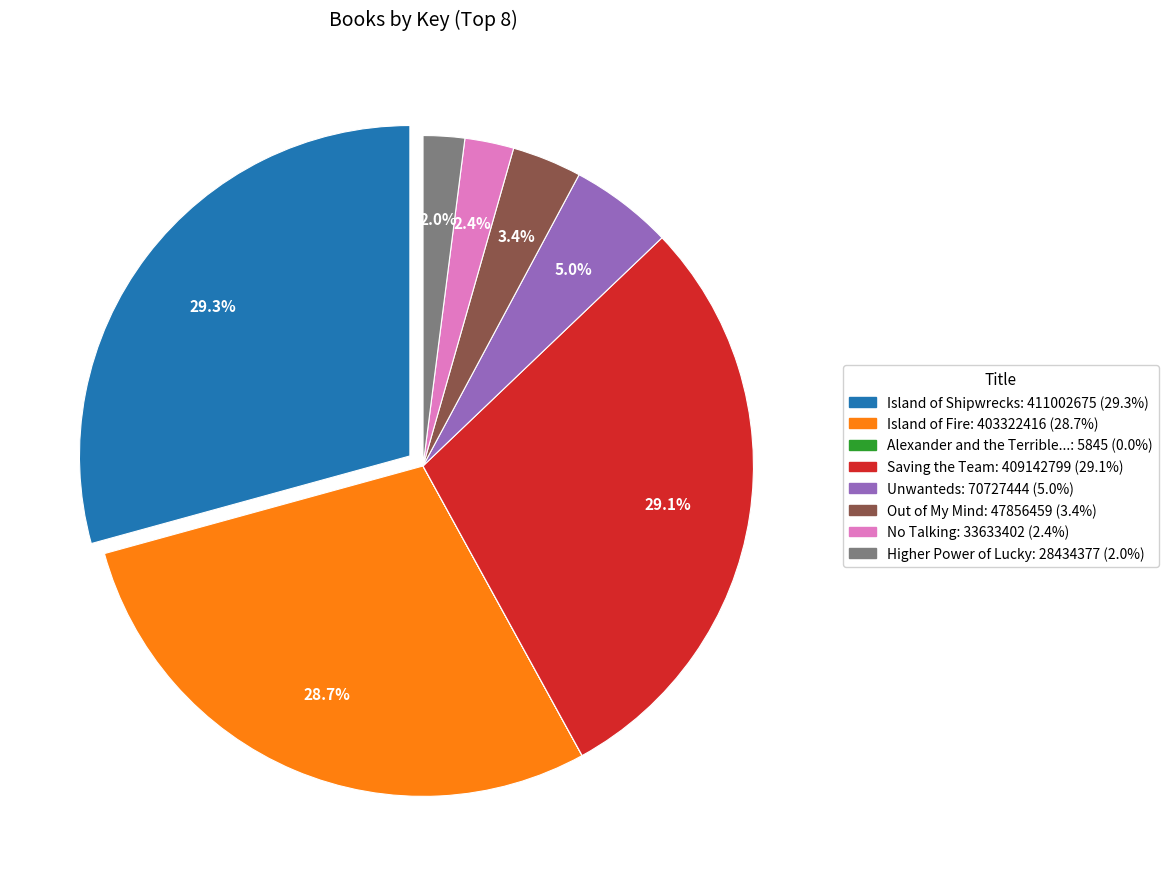

Is there any slice that represents more than half of the pie?

No